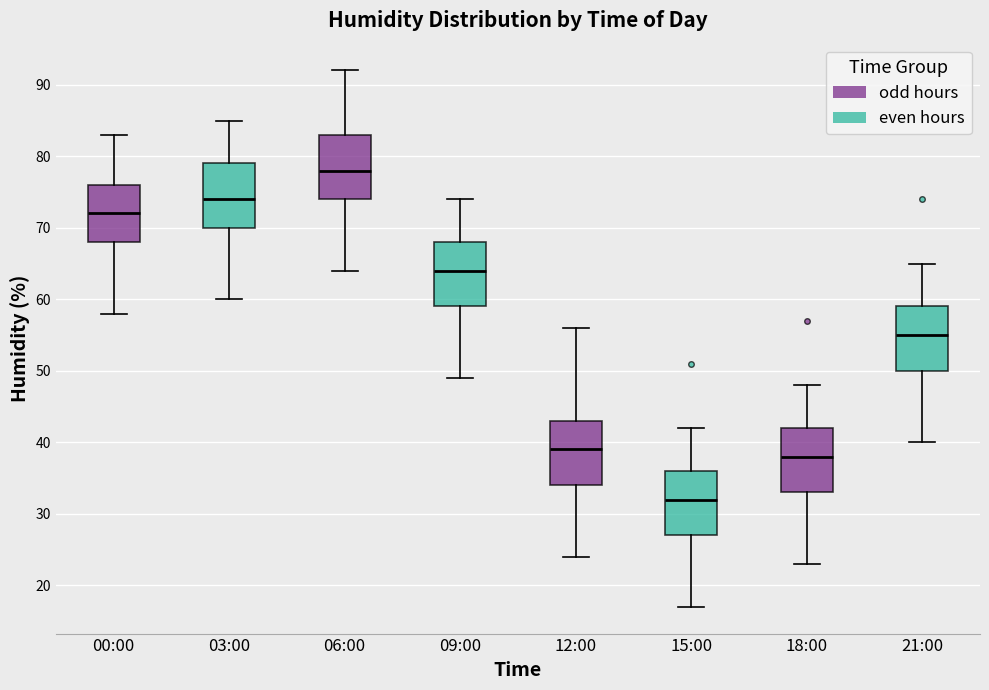

Reading left to right, transcribe this box plot: for each box, give where its median line is, the range the box spans, and where its two whiskers end, as read against the y-axis. The values are not printed on the chart, so give them approximately, as read against the axis.

00:00: median 72, box 68 to 76, whiskers 58 to 83
03:00: median 74, box 70 to 79, whiskers 60 to 85
06:00: median 78, box 74 to 83, whiskers 64 to 92
09:00: median 64, box 59 to 68, whiskers 49 to 74
12:00: median 39, box 34 to 43, whiskers 24 to 56
15:00: median 32, box 27 to 36, whiskers 17 to 42
18:00: median 38, box 33 to 42, whiskers 23 to 48
21:00: median 55, box 50 to 59, whiskers 40 to 65